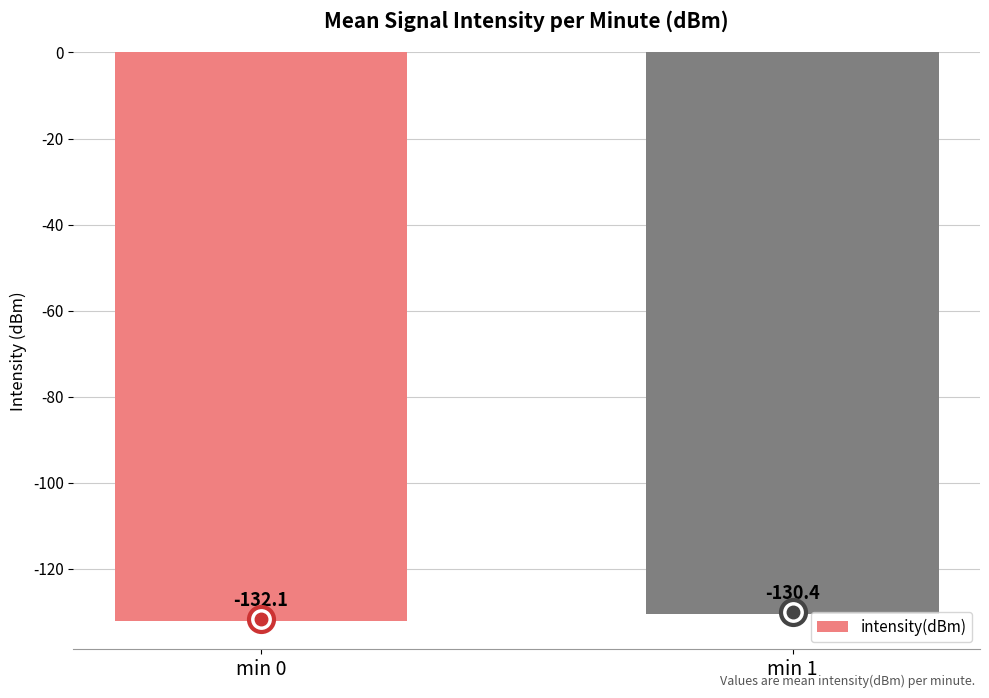

What is the value of the 2nd bar from the left?

-130.4